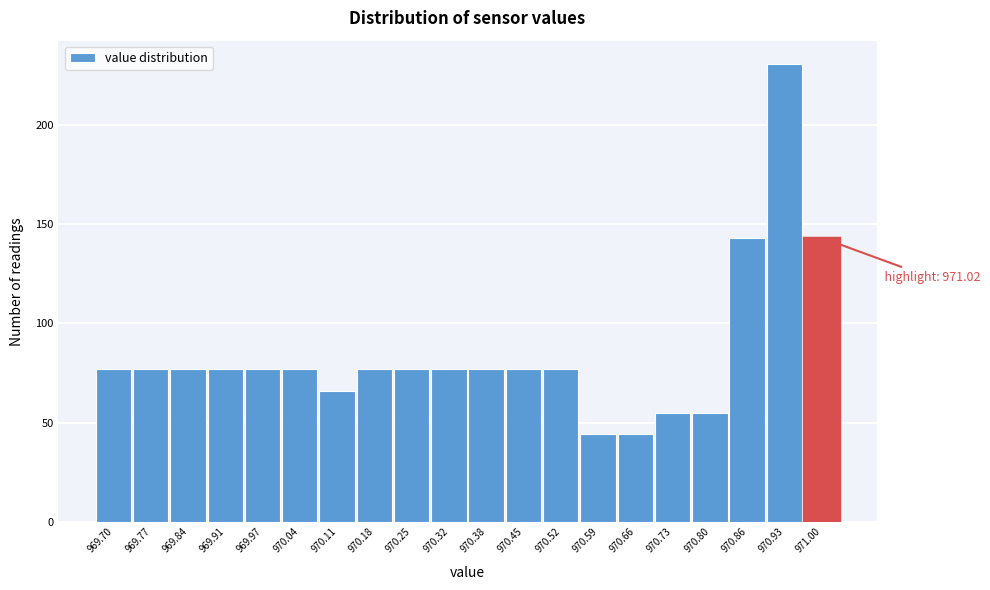

Reading left to right, extract all data points from this chart.

969.70=77	969.77=77	969.84=77	969.91=77	969.97=77	970.04=77	970.11=66	970.18=77	970.25=77	970.32=77	970.38=77	970.45=77	970.52=77	970.59=44	970.66=44	970.73=55	970.80=55	970.86=143	970.93=231	971.00=143